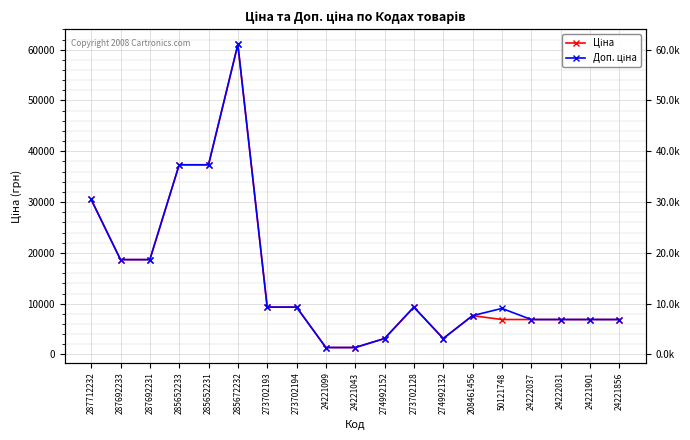

Is the value of Доп. ціна at 50121748 greater than the value of Ціна at 285652233?

No